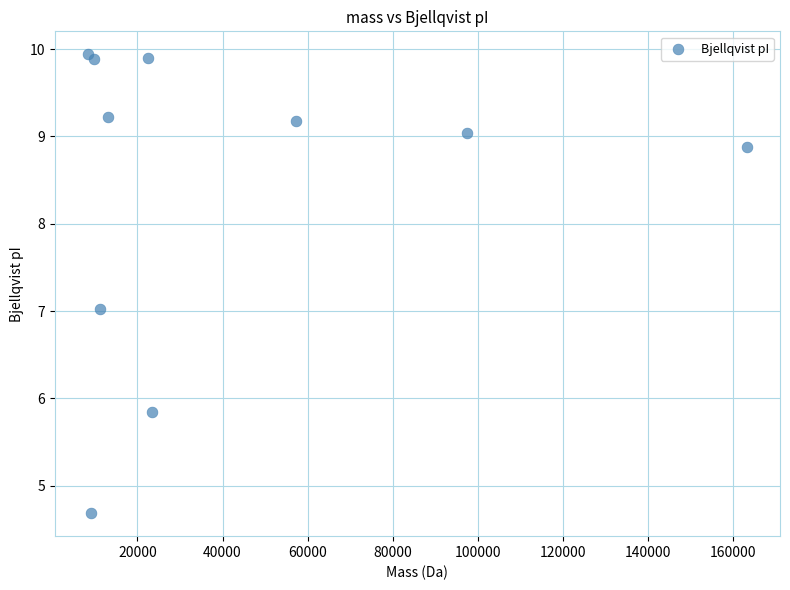

What is the average X value?

41546.0